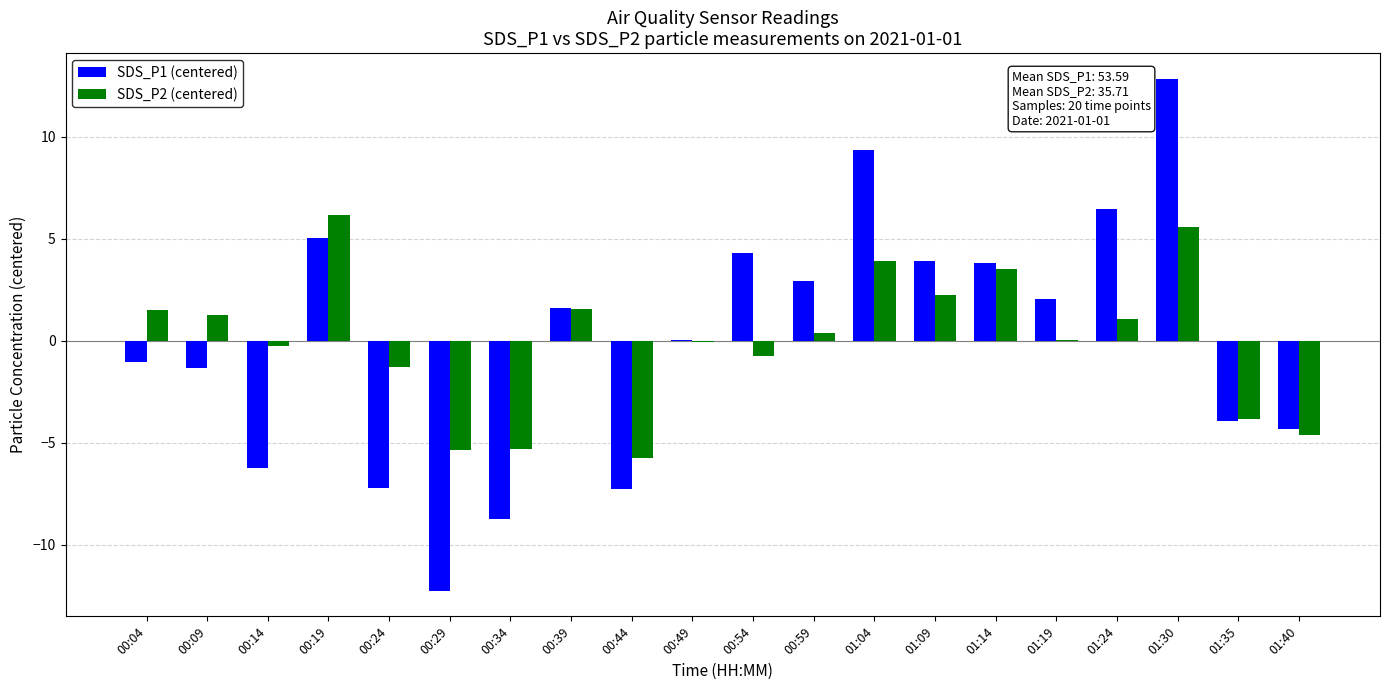

At which label does SDS_P2 (centered) reach its peak?

00:19